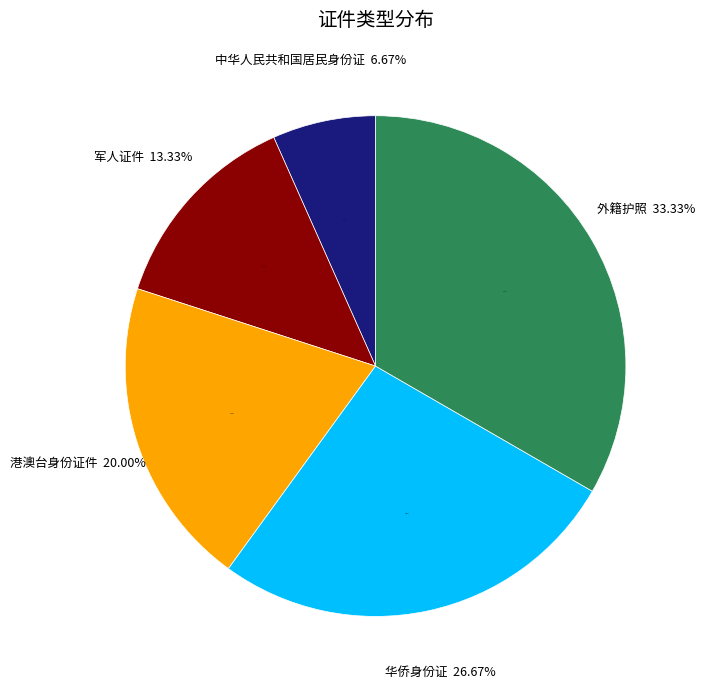

How many segments does this pie chart have?

5